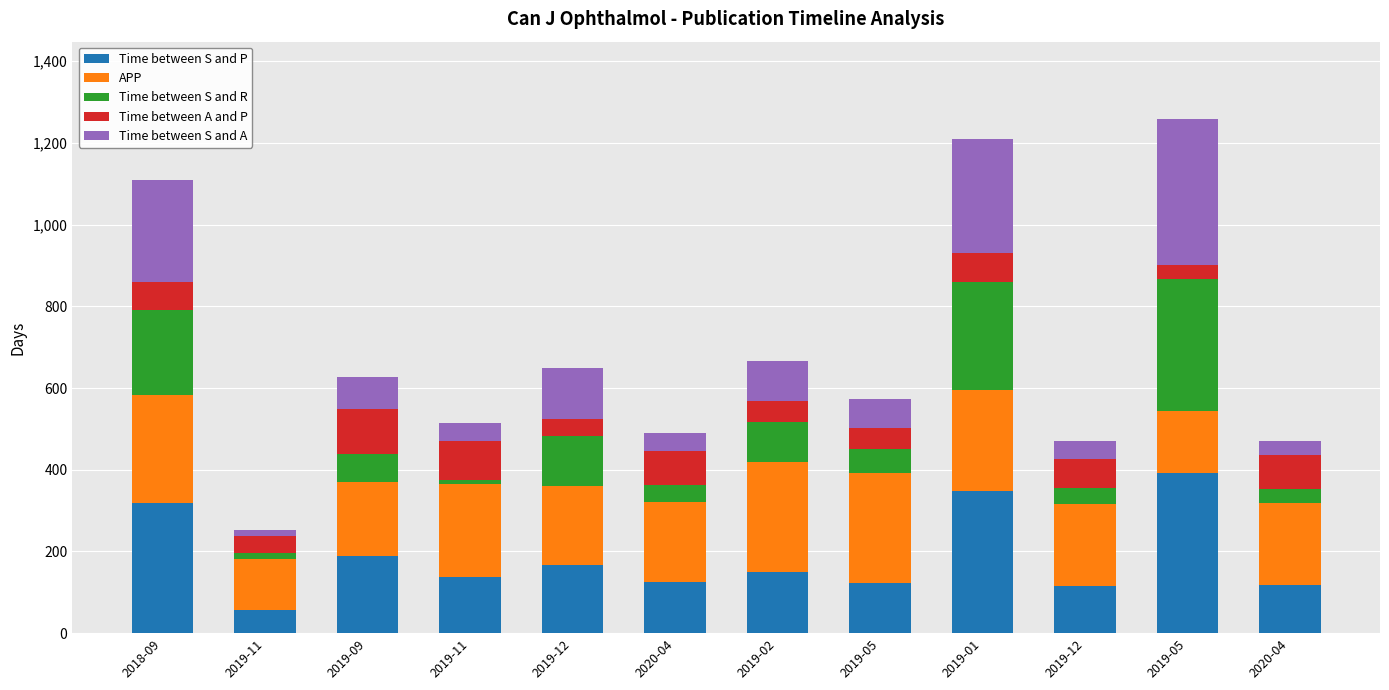

True or false: APP has a value of 195 at 2020-04.

True